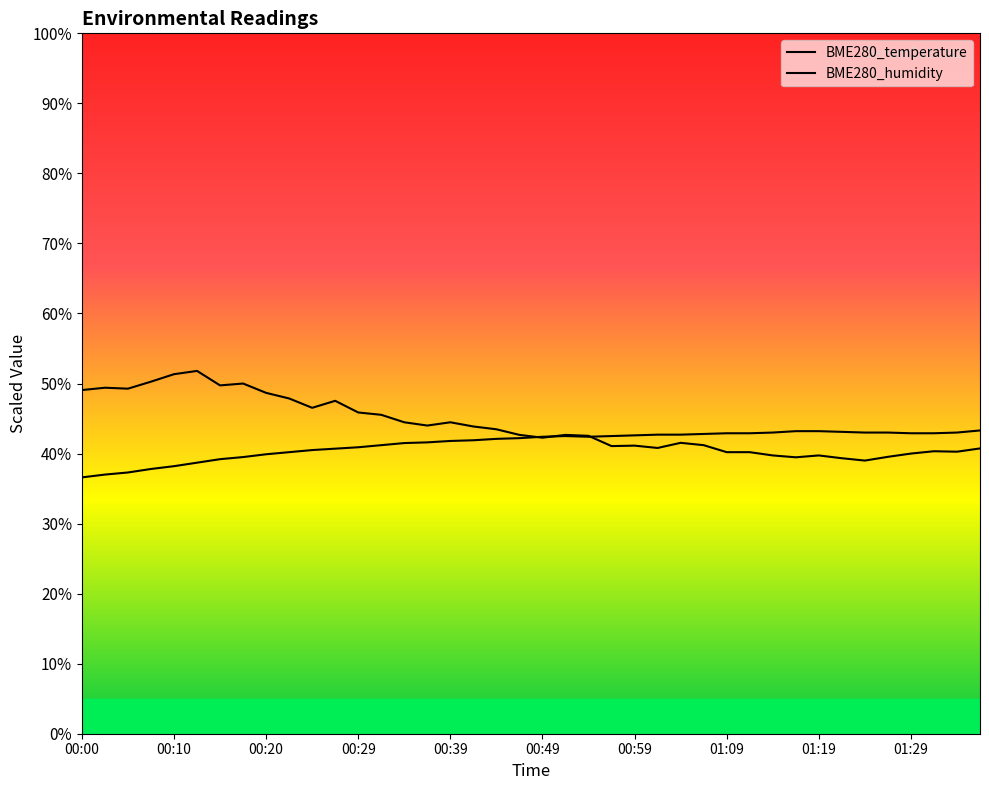

How many intersections are there between BME280_temperature and BME280_humidity?

3